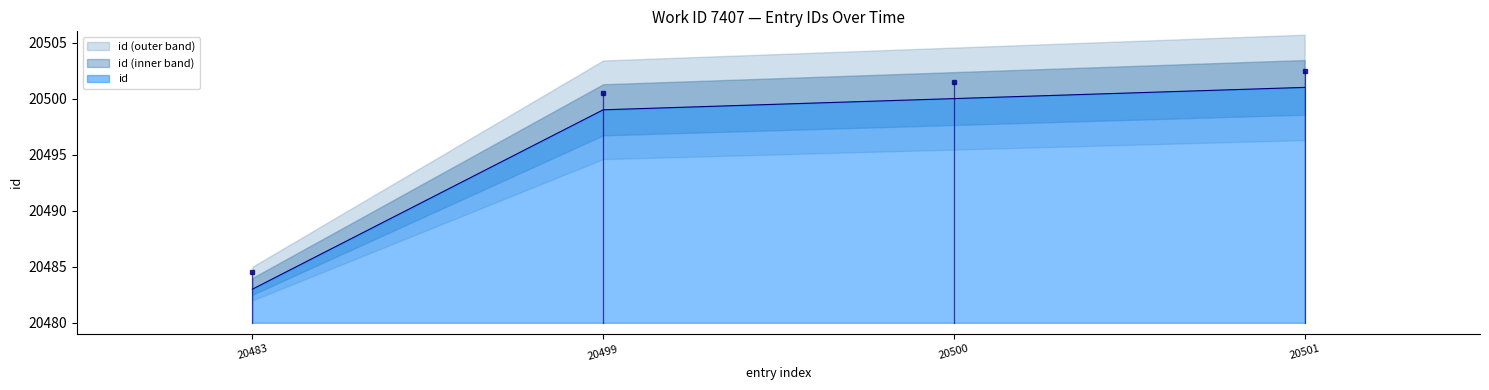

Rank the categories by id value from highest to lowest.

20501, 20500, 20499, 20483